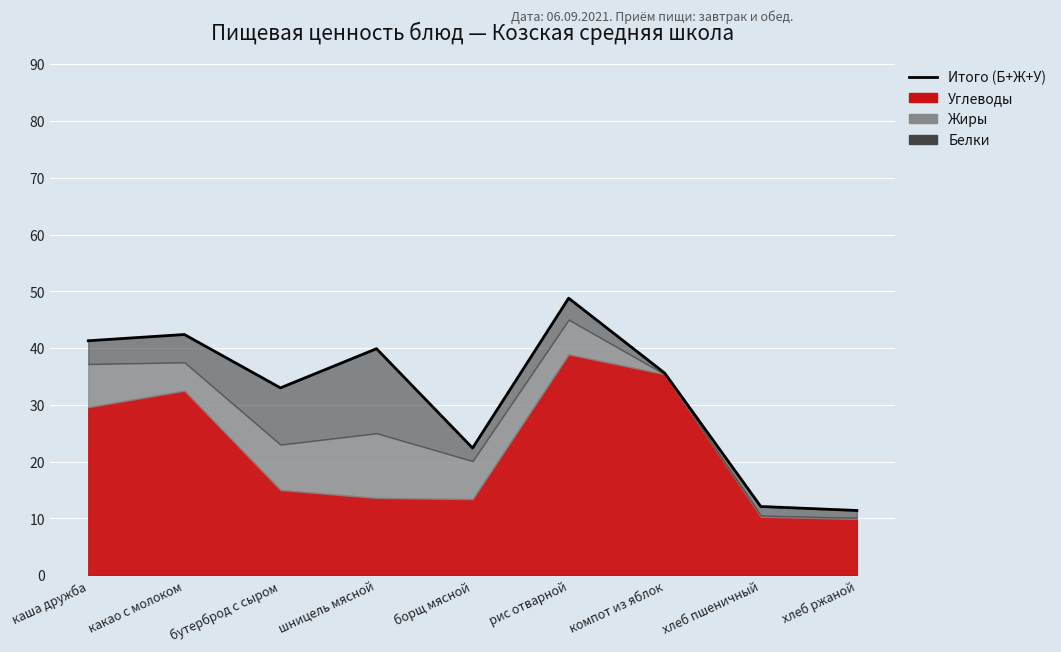

Does the chart display data point markers on the line(s)?

No